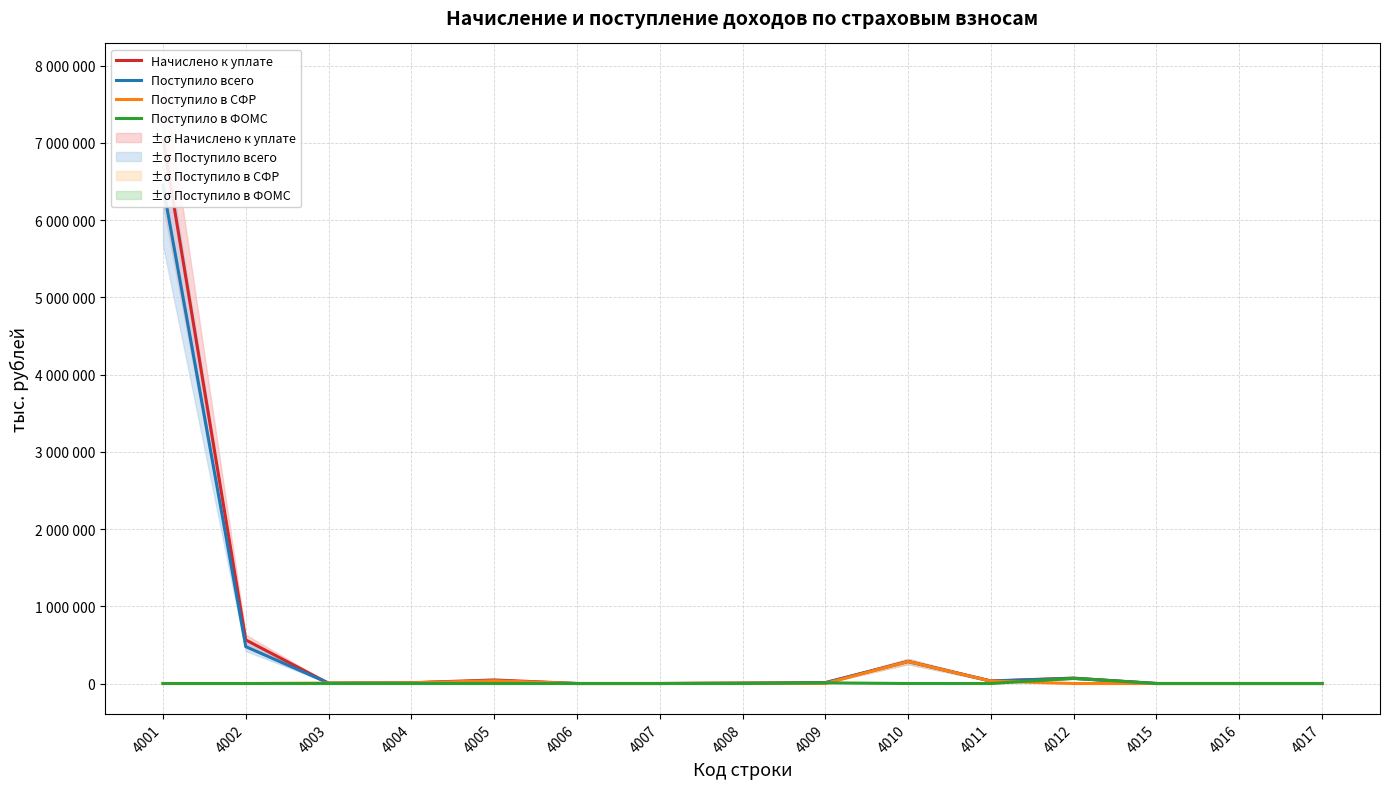

Reading left to right, extract all data points from this chart.

Начислено к уплате: 7045511	564228	3325	9275	45991	0	0	5281	11733	286572	33238	70115	25	0	2
Поступило всего: 6444091	477157	5754	9077	35166	33	8	4425	8631	284635	30837	66684	25	1	7
Поступило в СФР: 0	0	5754	9077	35166	33	8	4425	0	284635	30837	0	25	1	0
Поступило в ФОМС: 0	0	0	0	0	0	0	0	8631	0	0	66684	0	0	7